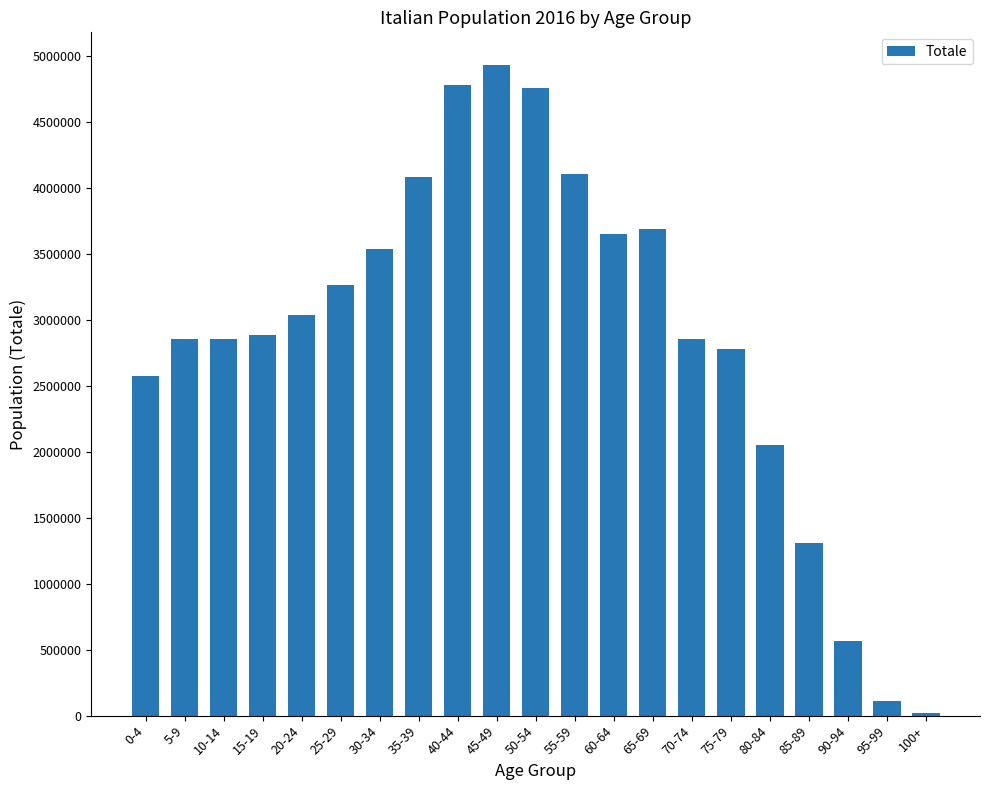

Between 10-14 and 40-44, which is larger?

40-44